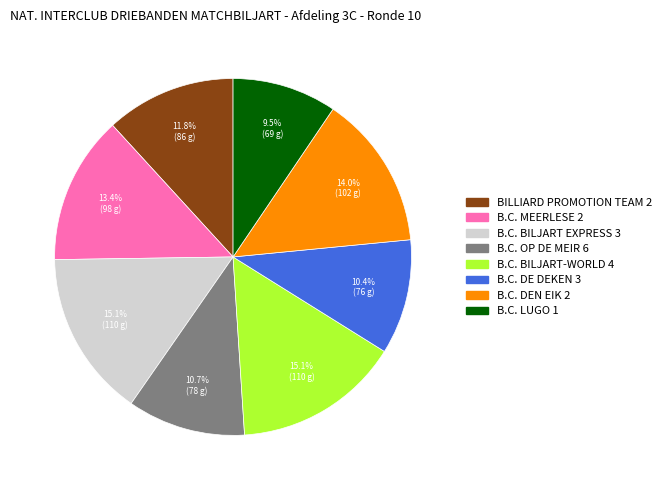

Does any single category account for the majority?

No